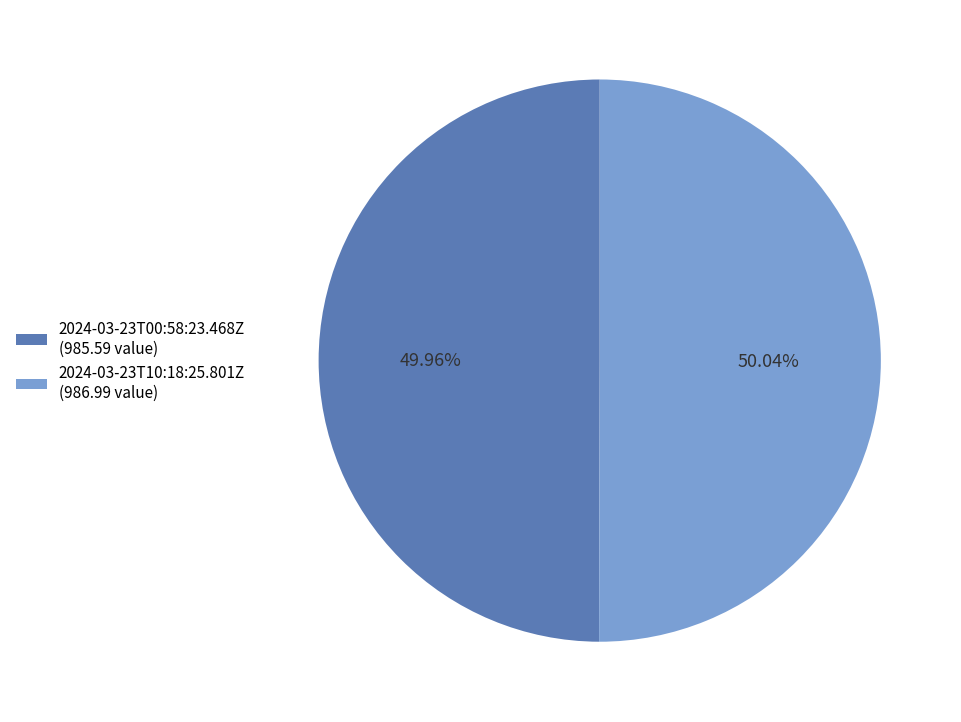

Is it true that 2024-03-23T10:18:25.801Z is 50% of the pie?

True